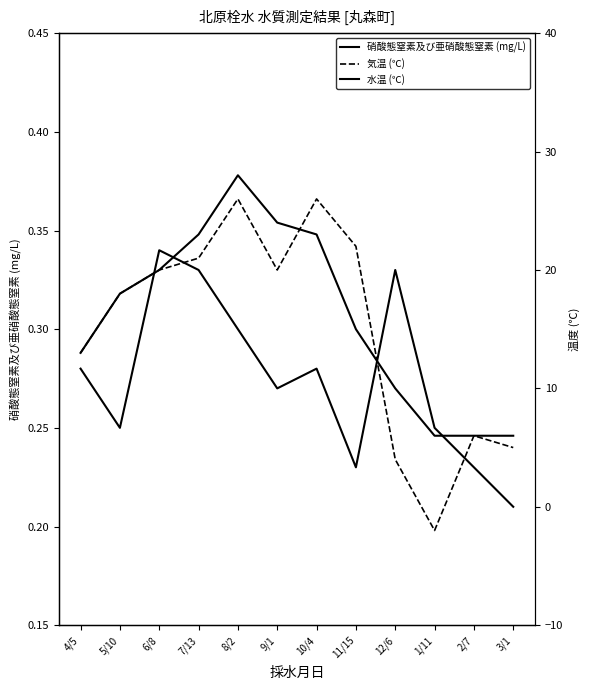

Which series changed the most between 2/7 and 3/1?

気温 (℃)